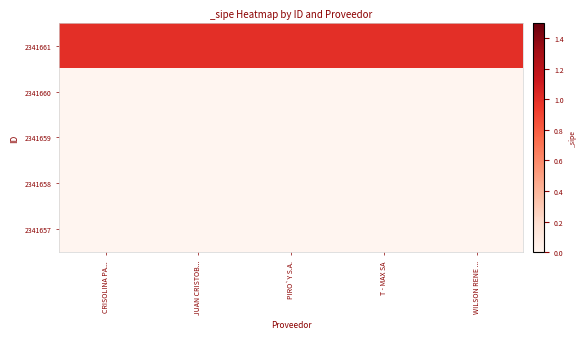

What is the difference between the highest and lowest values at PIRO`Y S.A.?

1